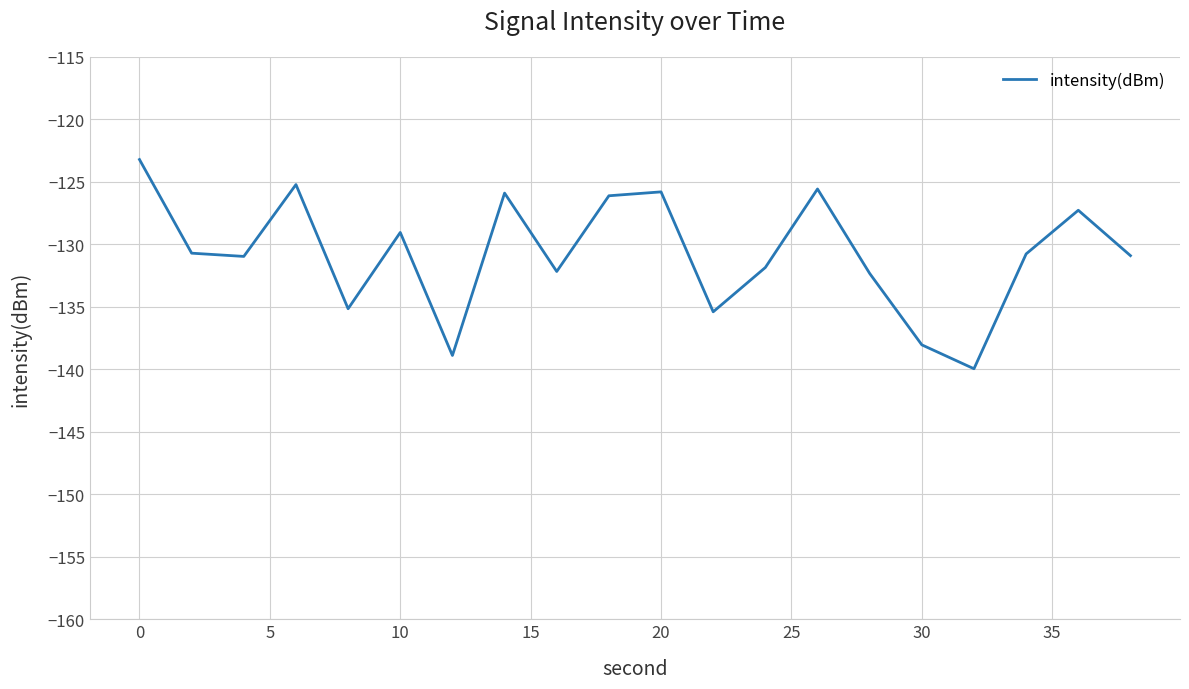

What is the maximum value shown in the chart?

-123.2